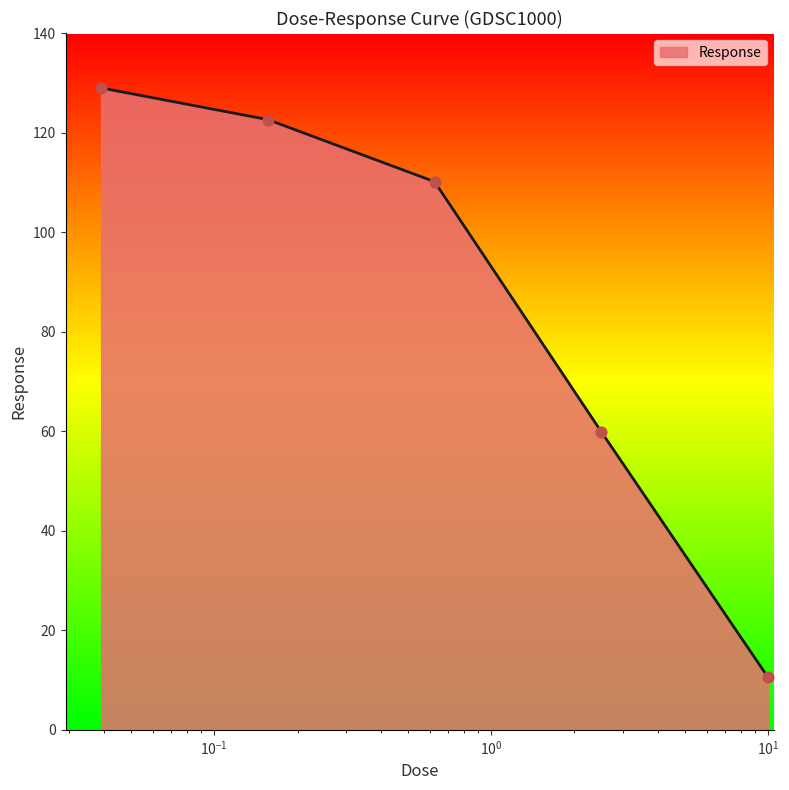

What is the difference between the maximum and minimum values?

118.4